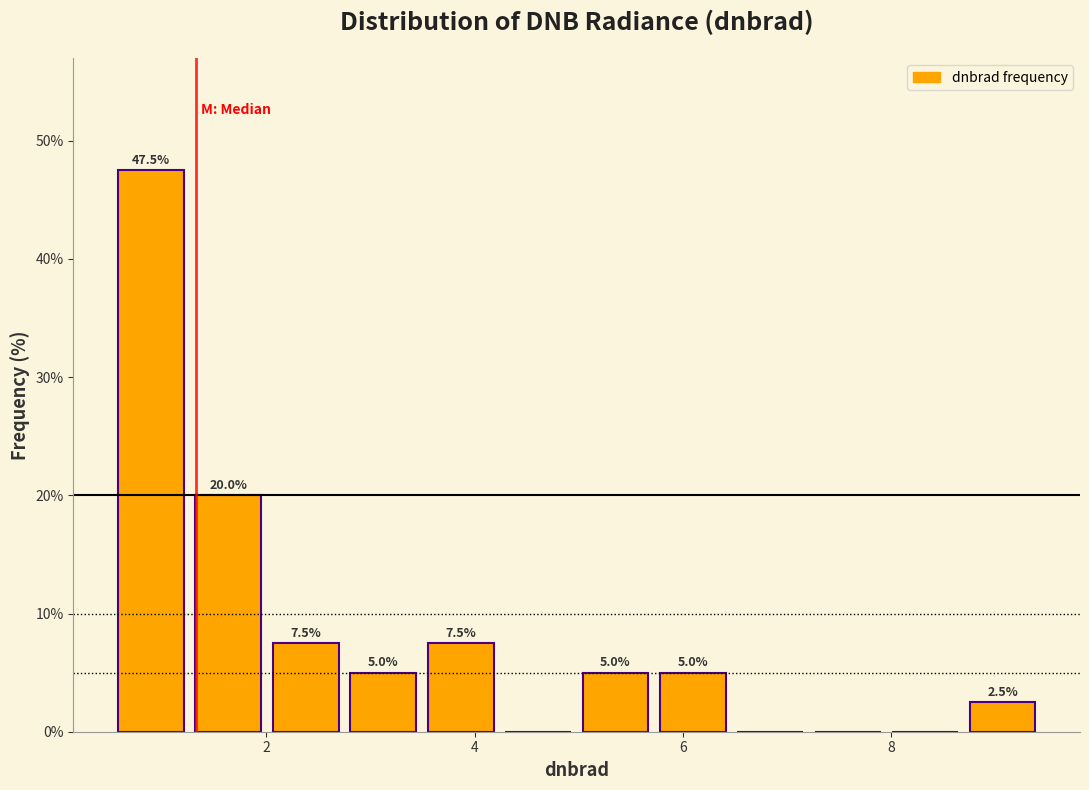

Around what value on the x-axis is the tallest bar? Give the approximate position of its centre, as read against the axis.

0.8